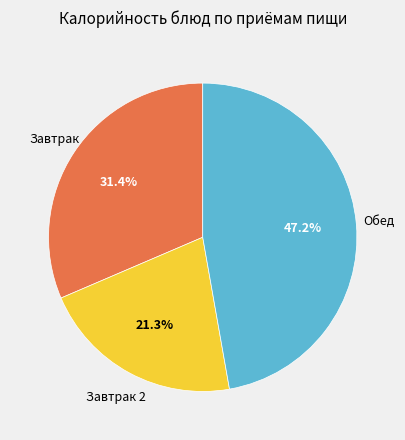

Is there any slice that represents more than half of the pie?

No